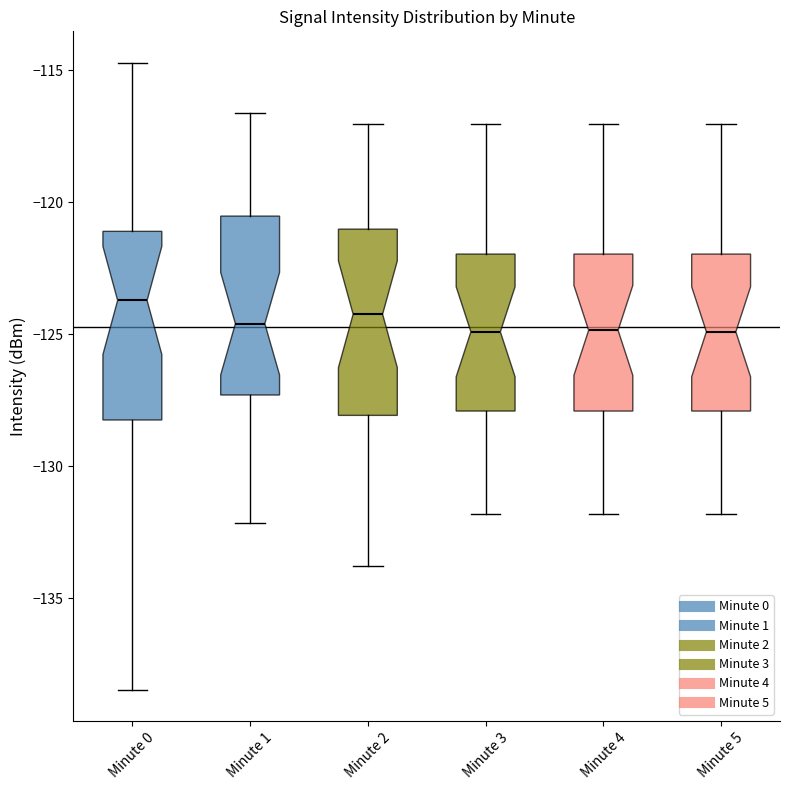

Reading left to right, transcribe this box plot: for each box, give where its median line is, the range the box spans, and where its two whiskers end, as read against the y-axis. The values are not printed on the chart, so give them approximately, as read against the axis.

Minute 0: median -123.5, box -128.0 to -121.0, whiskers -138.5 to -114.5
Minute 1: median -124.5, box -127.5 to -120.5, whiskers -132.0 to -116.5
Minute 2: median -124.0, box -128.0 to -121.0, whiskers -134.0 to -117.0
Minute 3: median -125.0, box -128.0 to -122.0, whiskers -132.0 to -117.0
Minute 4: median -125.0, box -128.0 to -122.0, whiskers -132.0 to -117.0
Minute 5: median -125.0, box -128.0 to -122.0, whiskers -132.0 to -117.0